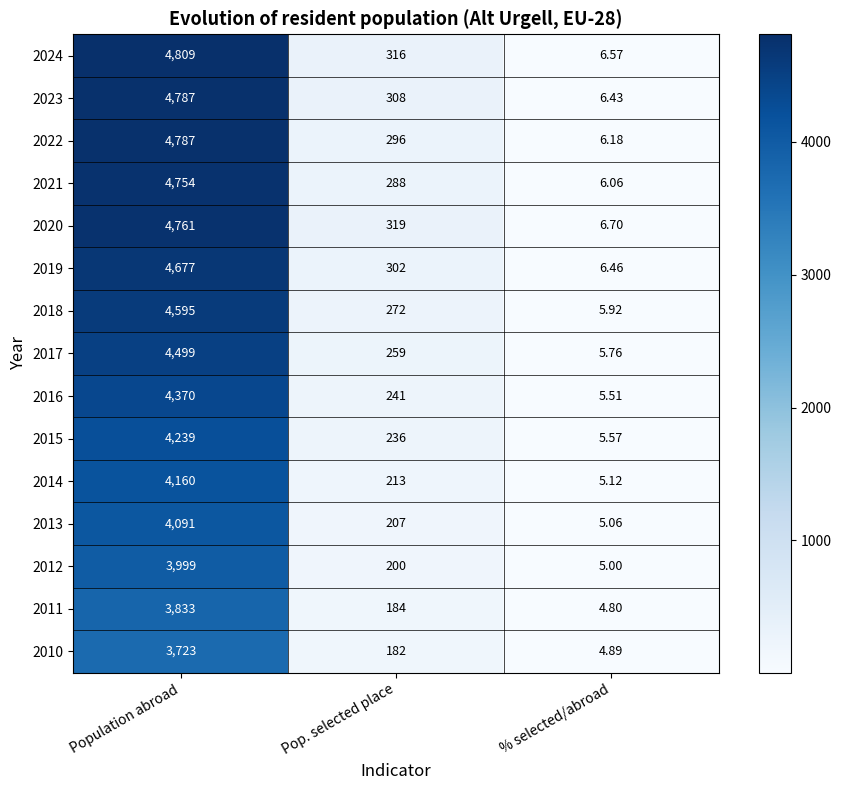

List the labels in order of 2016 value, smallest first.

% selected/abroad, Pop. selected place, Population abroad